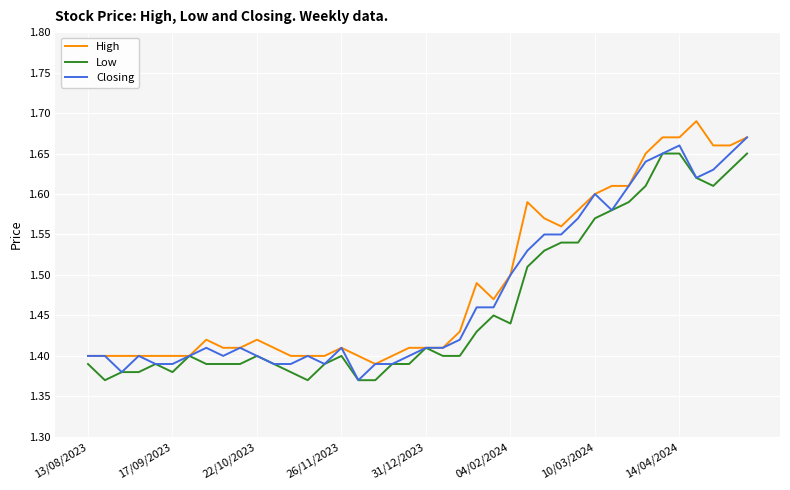

Which series has the widest spread of values?

High